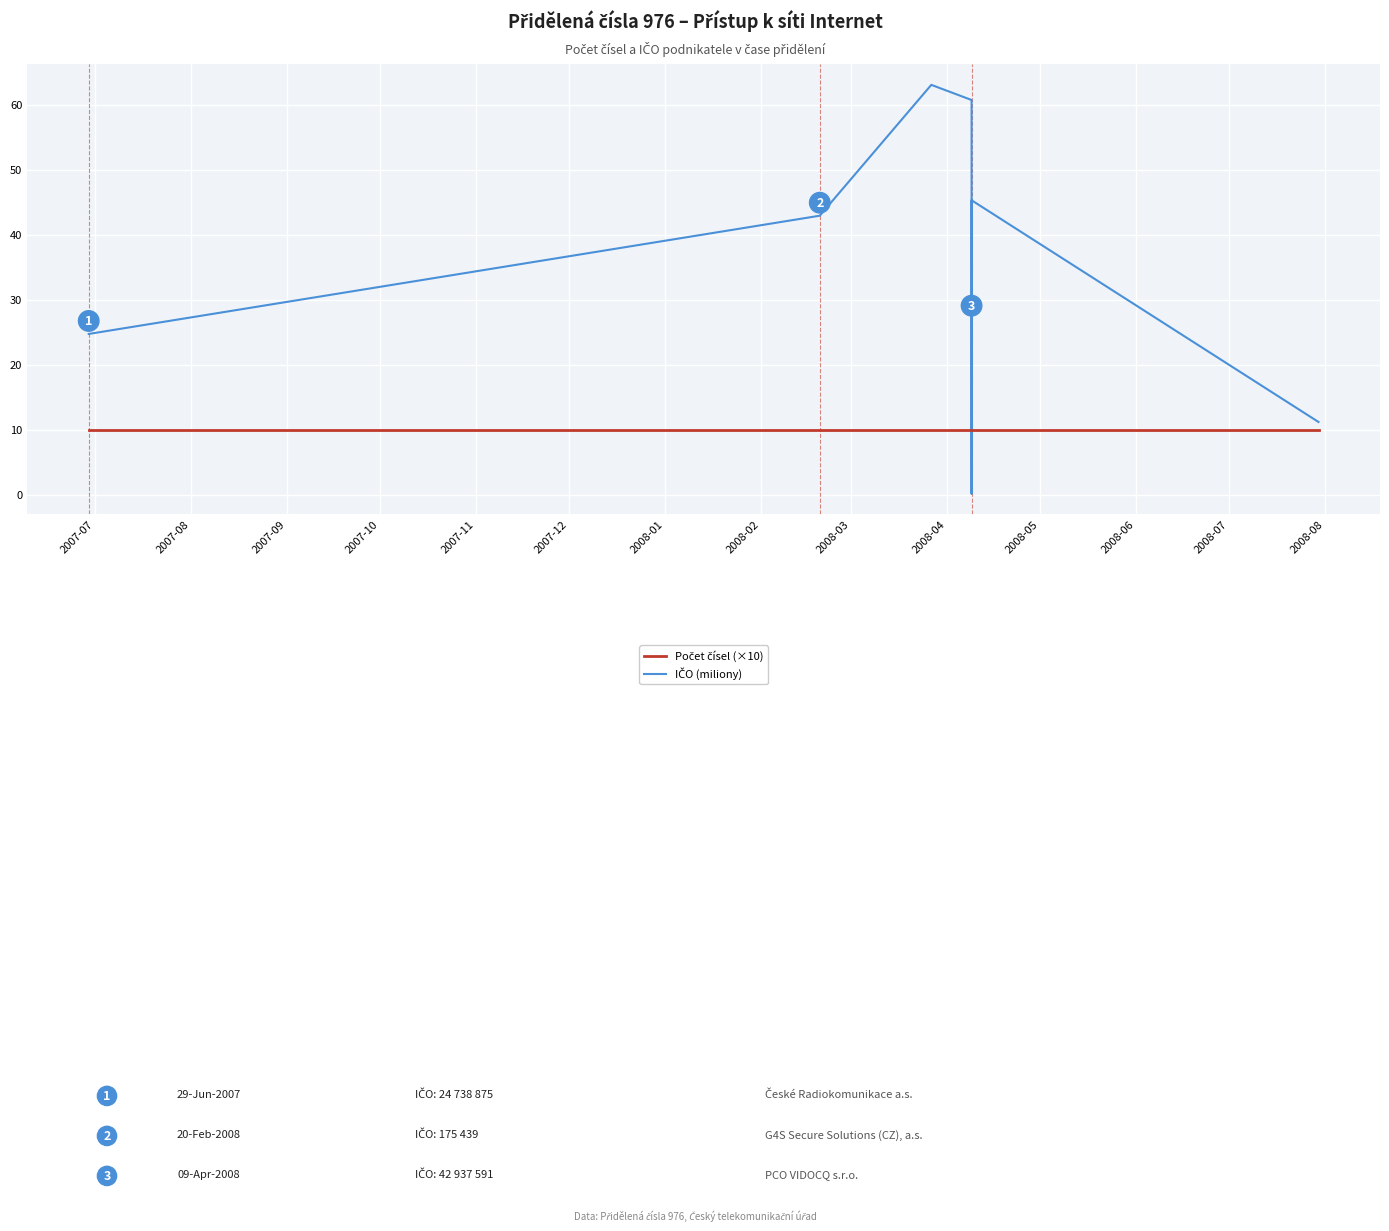

Rank the series by their average value, from highest to lowest.

IČO (miliony), Počet čísel (×10)